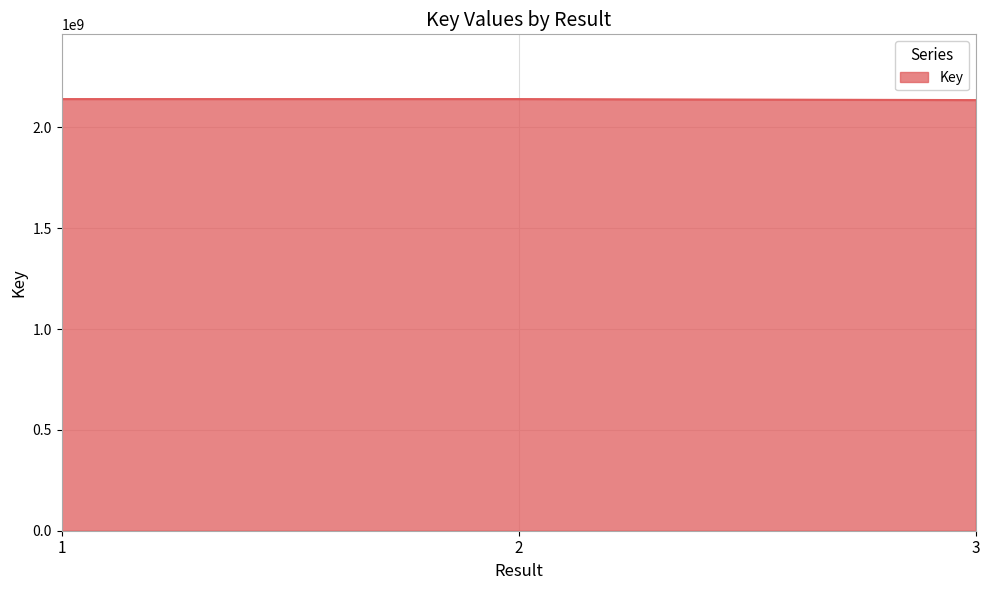

What is the ratio of the value at 2 to the value at 3?

1.0